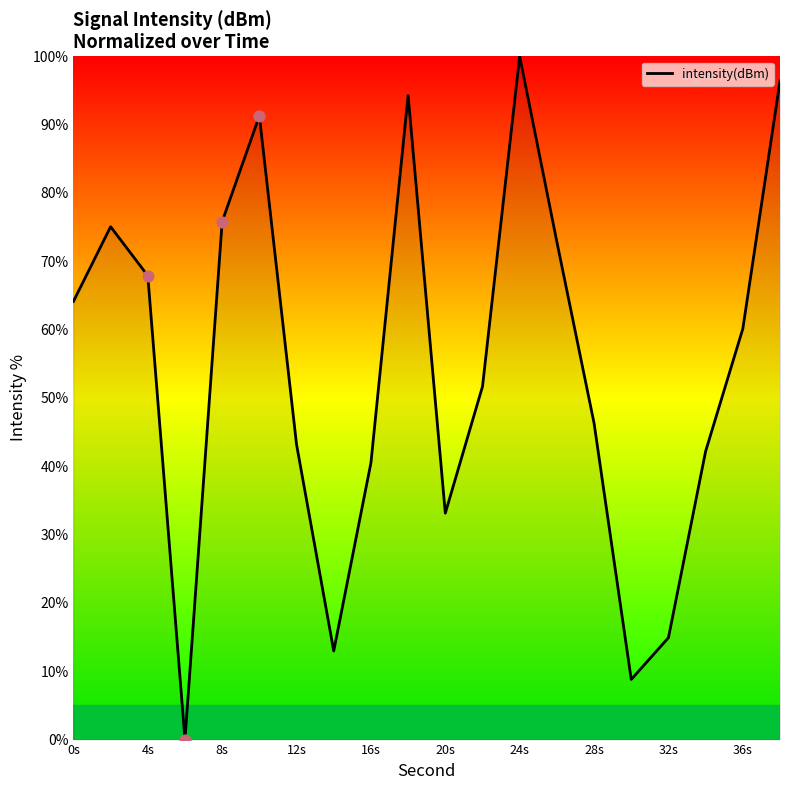

What is the greatest value displayed?

100.0